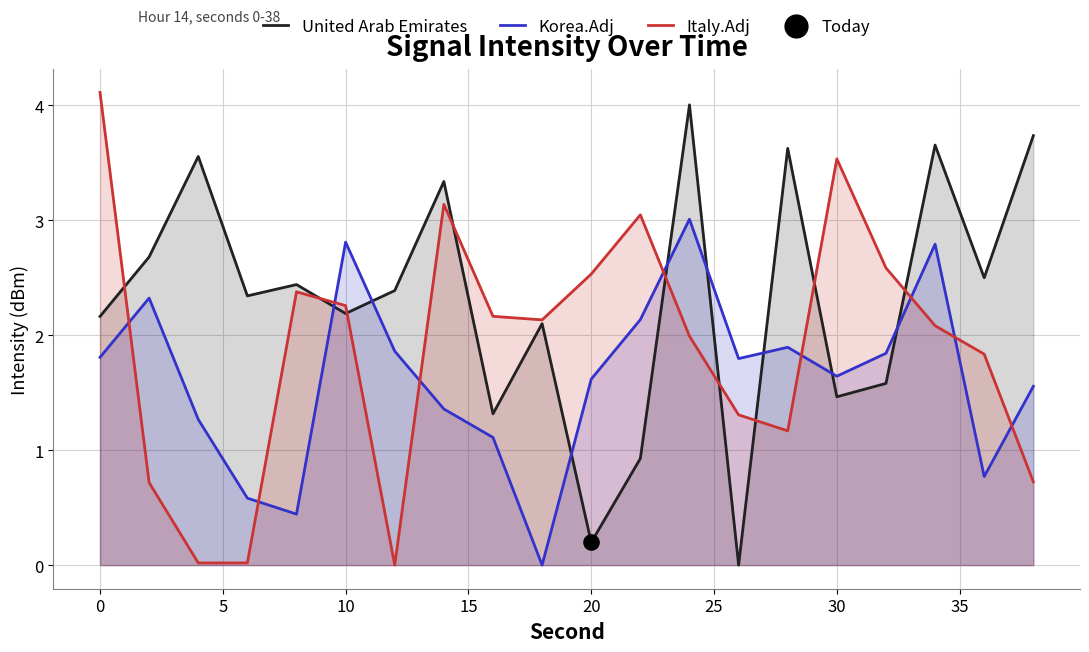

Which series contains the lowest Y value?

United Arab Emirates